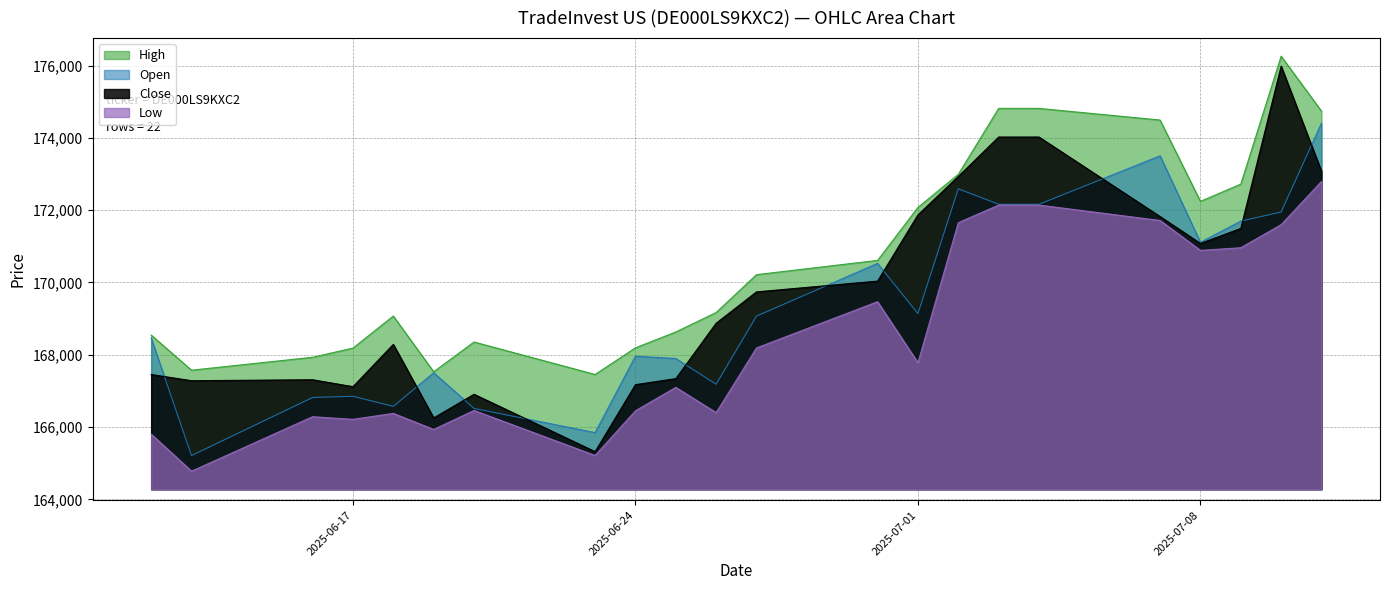

What is the difference between the maximum and minimum values in the Open series?

9198